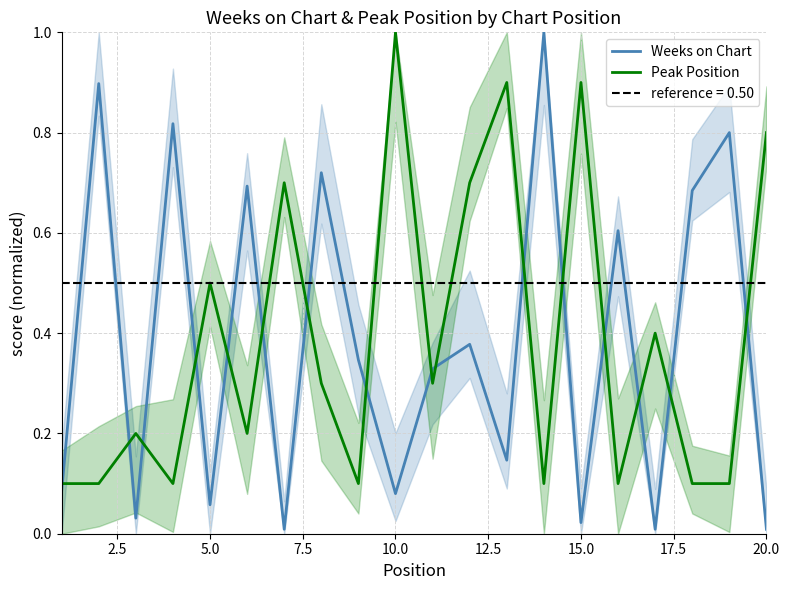

True or false: Weeks on Chart has more than 2 interior local peaks.

True